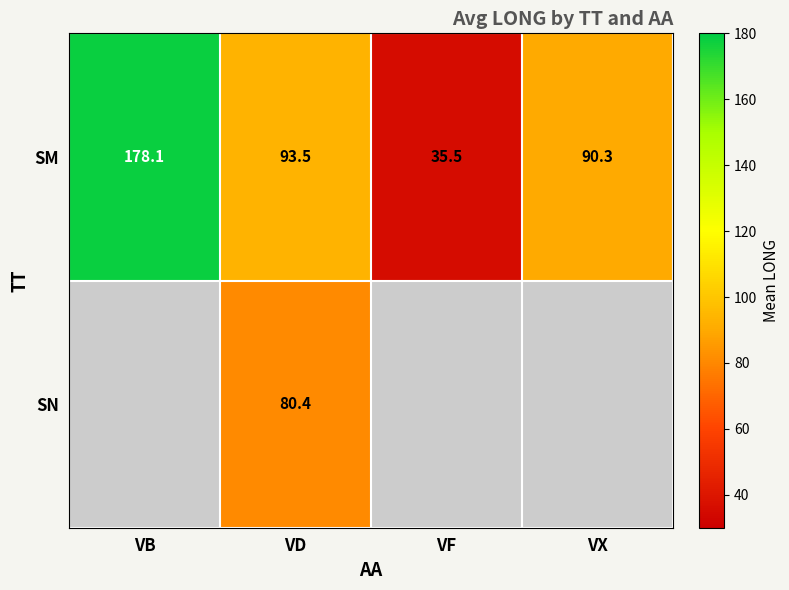

List the labels in order of SM value, largest first.

VB, VD, VX, VF